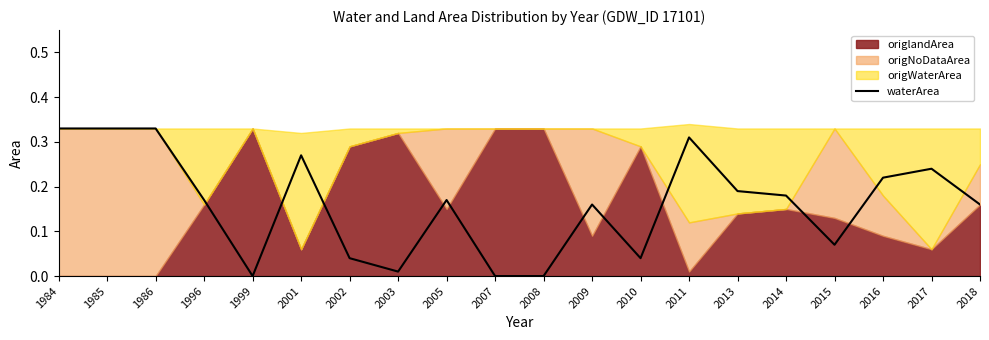

List the labels in order of value, smallest first.

1999, 2007, 2008, 2003, 2002, 2010, 2015, 2009, 2018, 1996, 2005, 2014, 2013, 2016, 2017, 2001, 2011, 1984, 1985, 1986